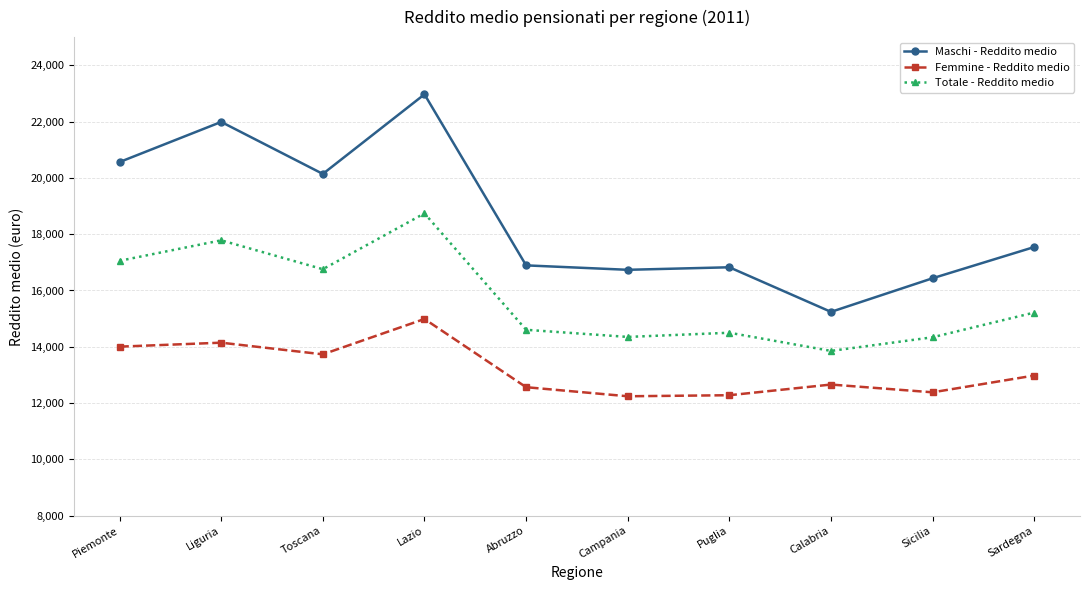

The value of Femmine - Reddito medio at Puglia is 12279.1. True or false?

True